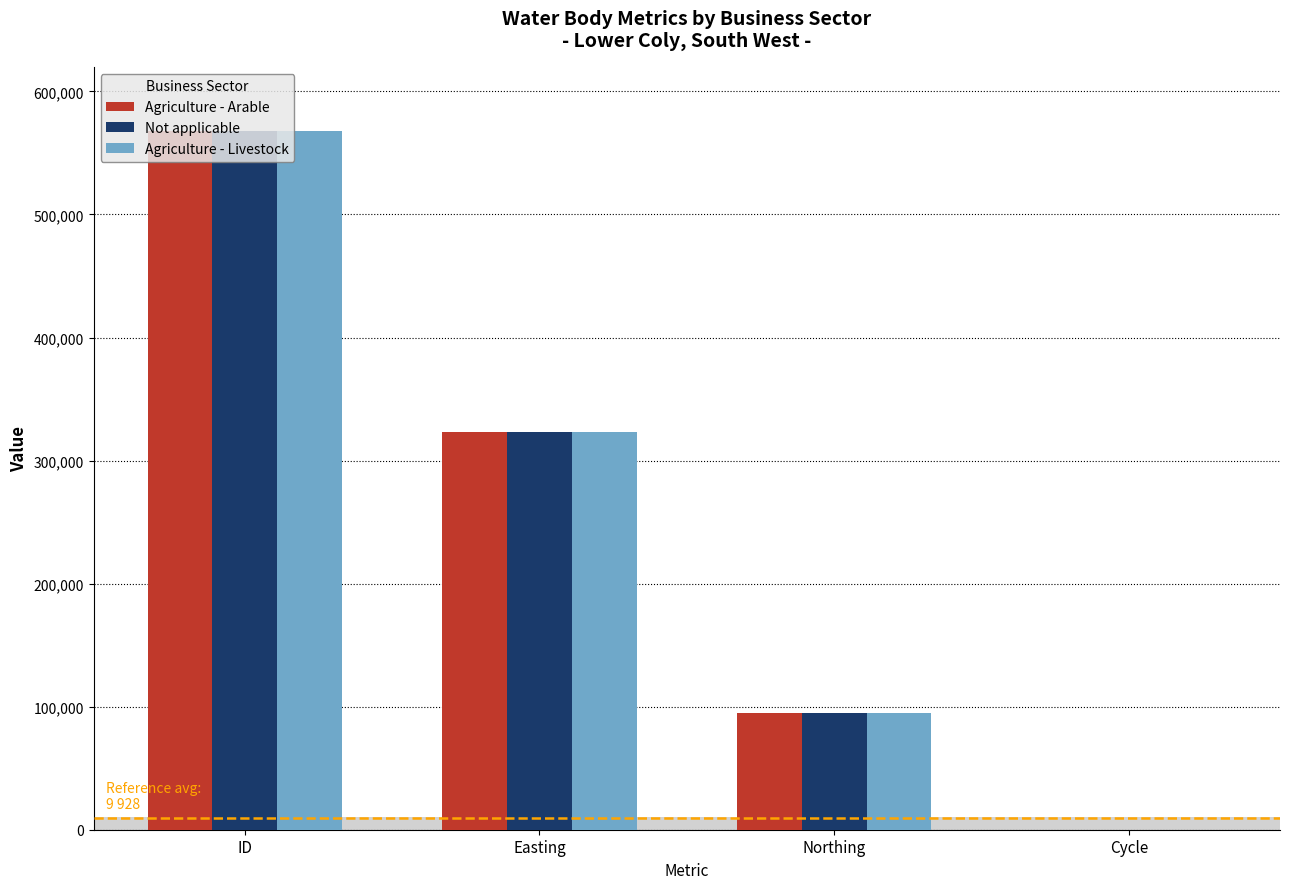

True or false: Not applicable has a value of 22495 at Northing.

False